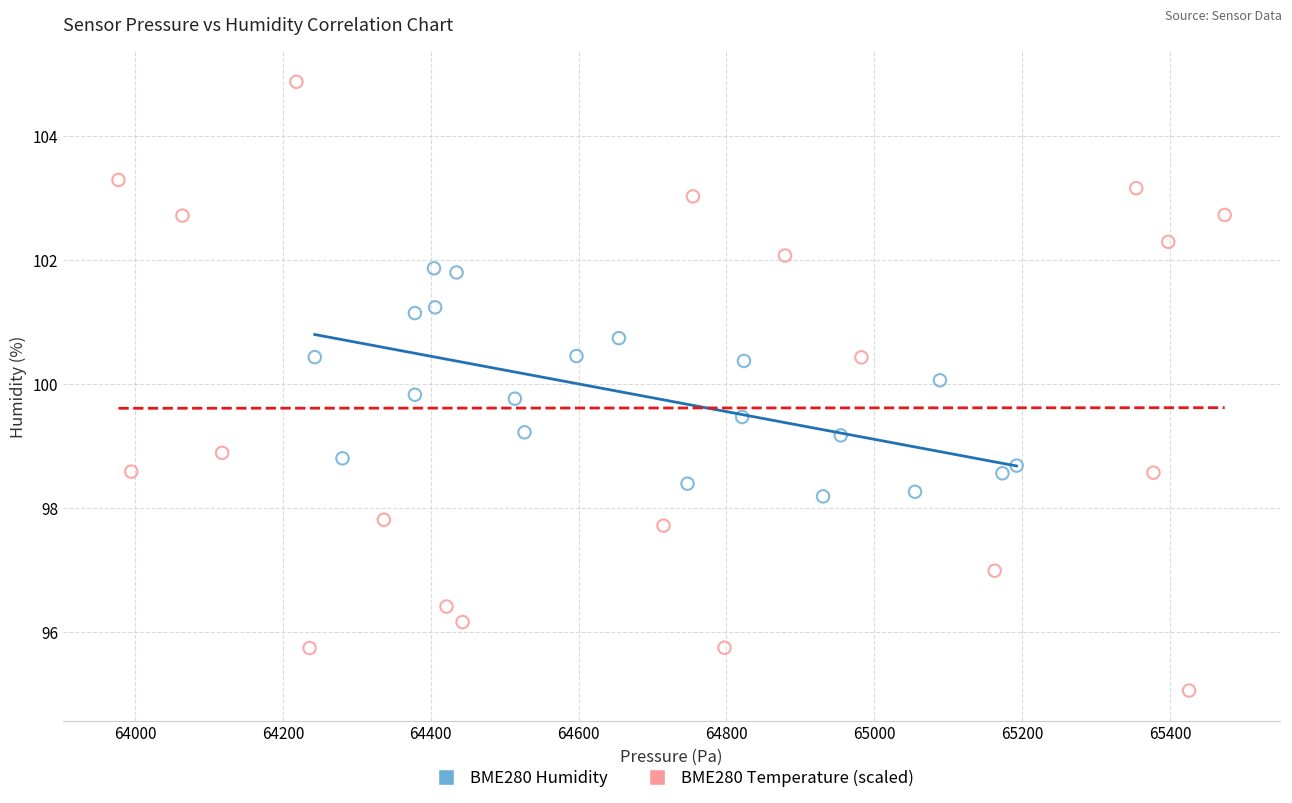

Which series contains the lowest Y value?

BME280 Temperature (scaled)